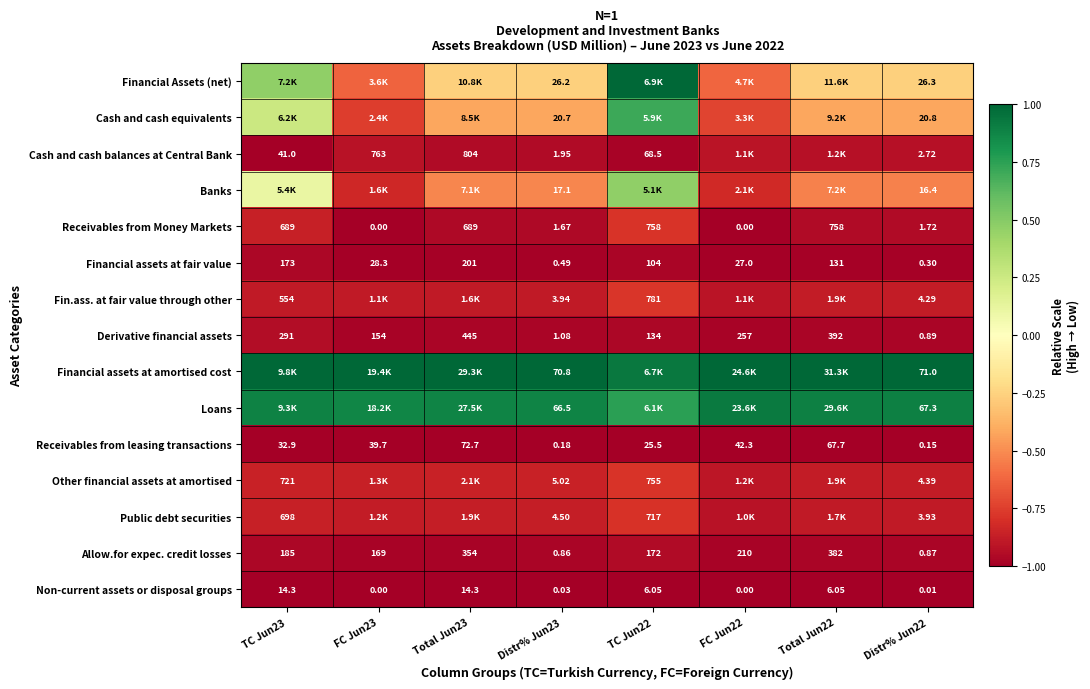

Count the number of categories in the chart.

8